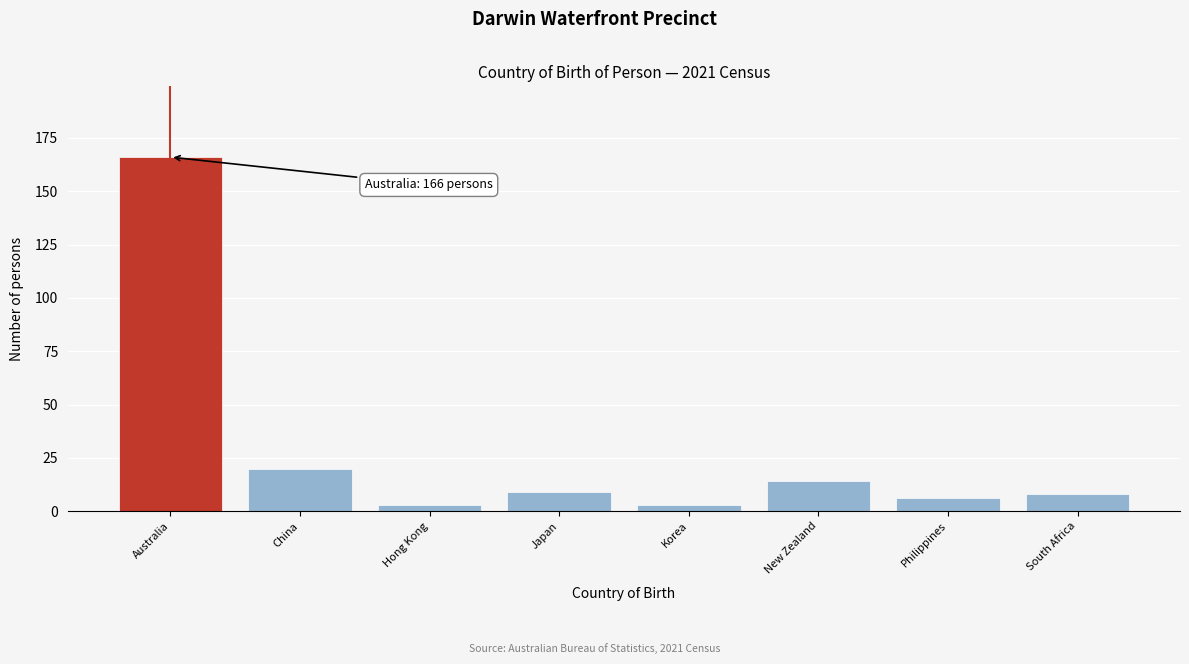

Reading left to right, extract all data points from this chart.

Australia=166	China=20	Hong Kong=3	Japan=9	Korea=3	New Zealand=14	Philippines=6	South Africa=8